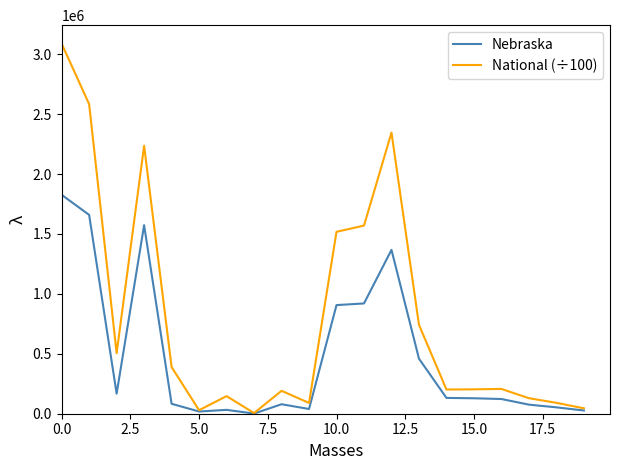

Which series has the largest total across all categories?

National (÷100)